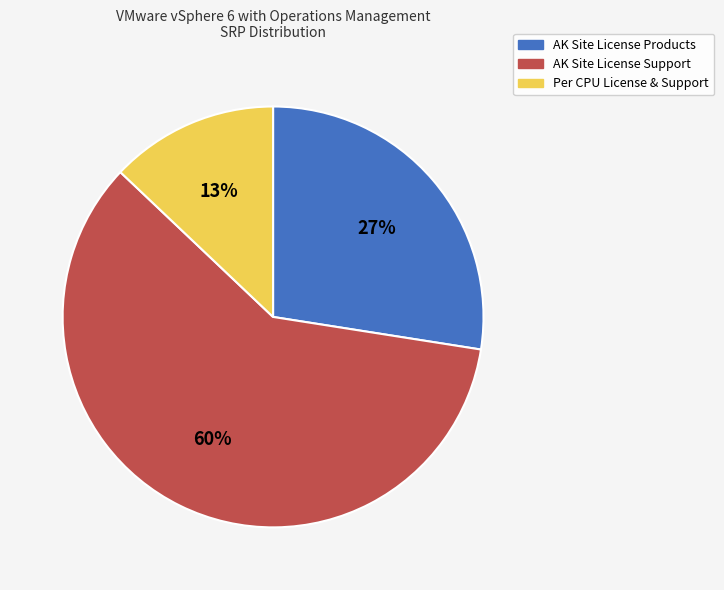

Which slice is the largest?

AK Site License Support